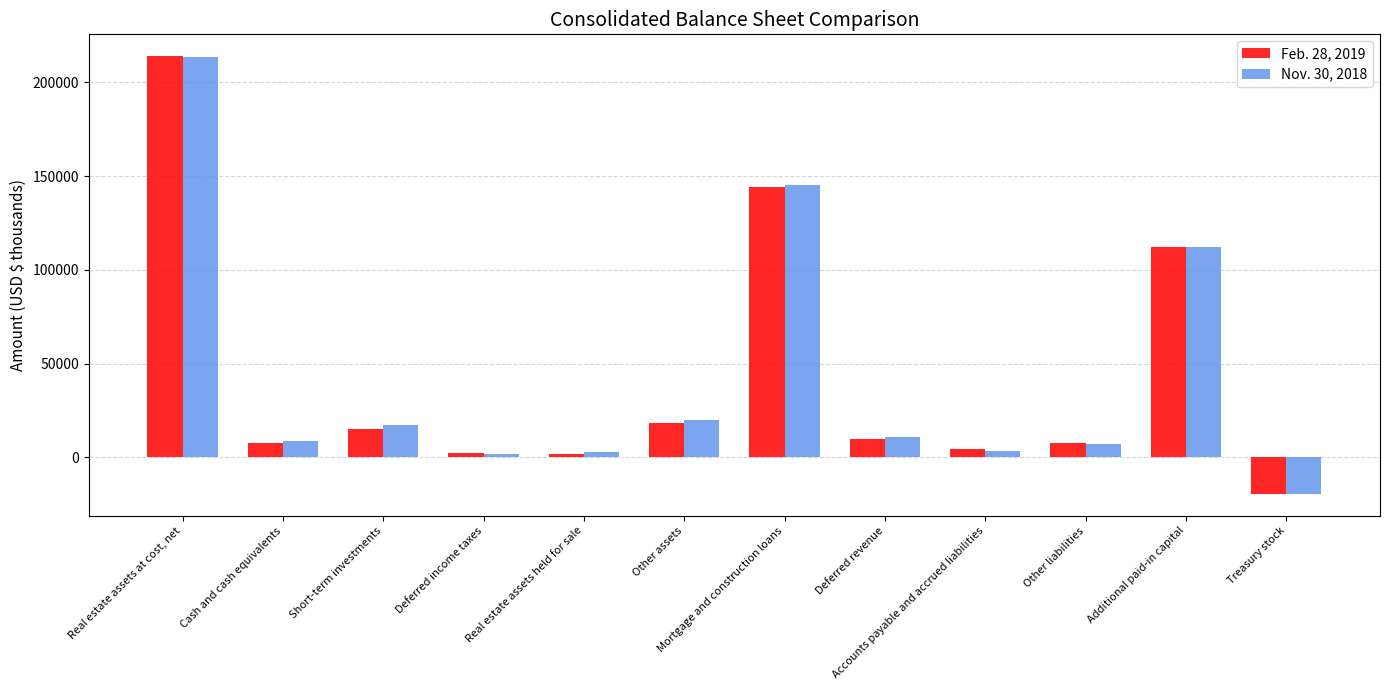

What is the sum of all Feb. 28, 2019 values?

517506